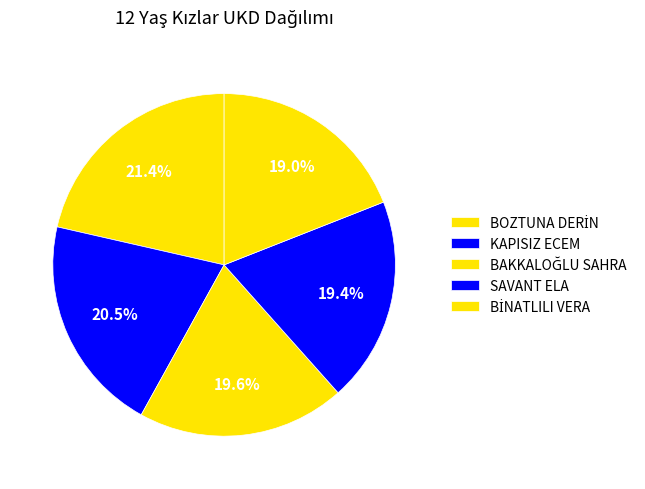

Is there a majority slice in this chart?

No